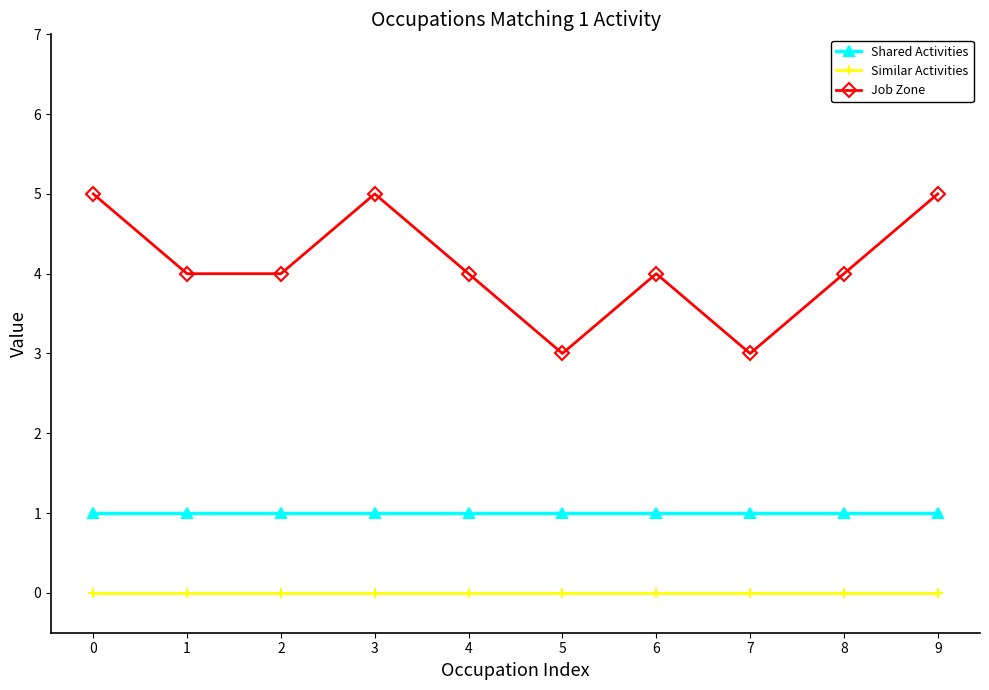

Reading right to left, transcribe all the data shown in this chart.

Shared Activities: 9=1	8=1	7=1	6=1	5=1	4=1	3=1	2=1	1=1	0=1
Similar Activities: 9=0	8=0	7=0	6=0	5=0	4=0	3=0	2=0	1=0	0=0
Job Zone: 9=5	8=4	7=3	6=4	5=3	4=4	3=5	2=4	1=4	0=5